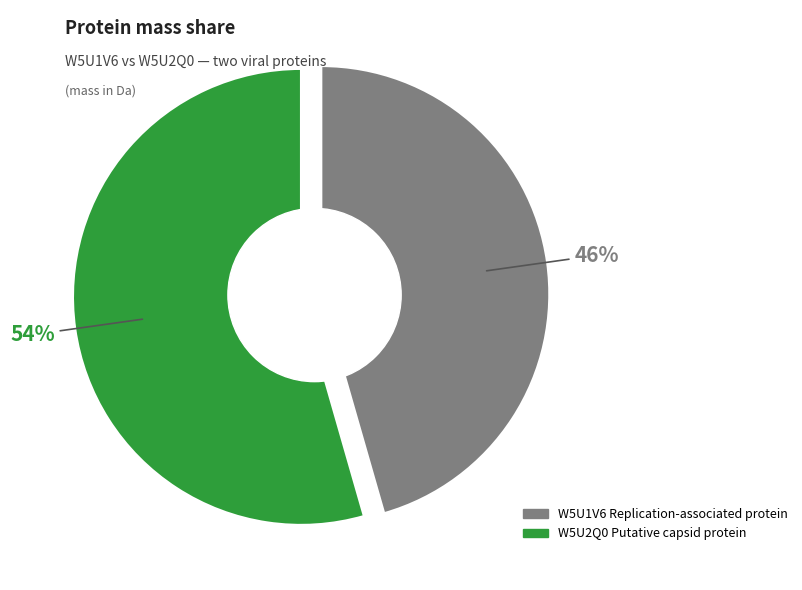

Is there a majority slice in this chart?

Yes